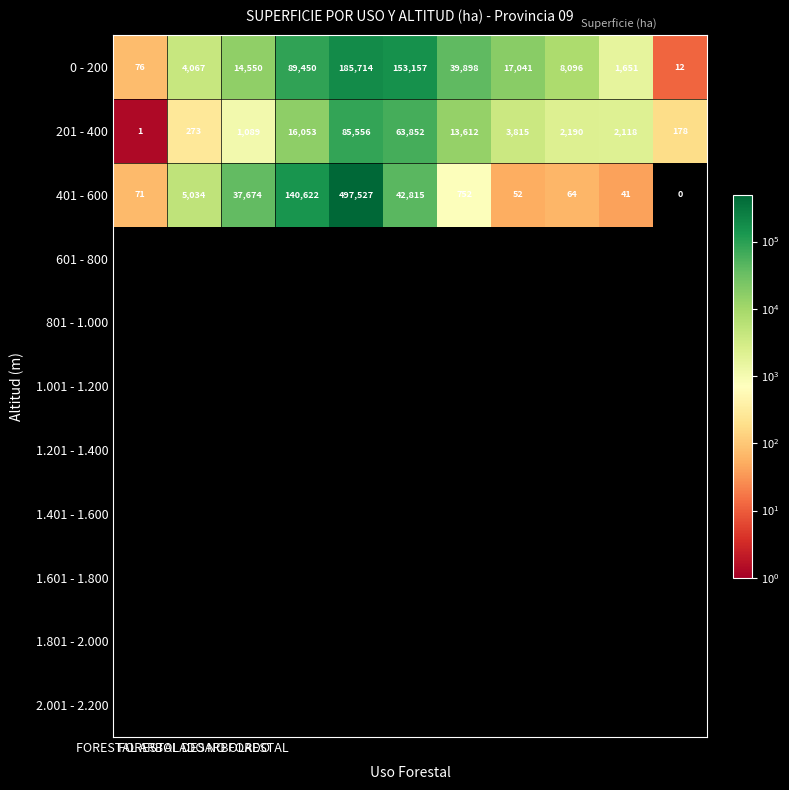

What is the maximum value shown in the chart?

497527